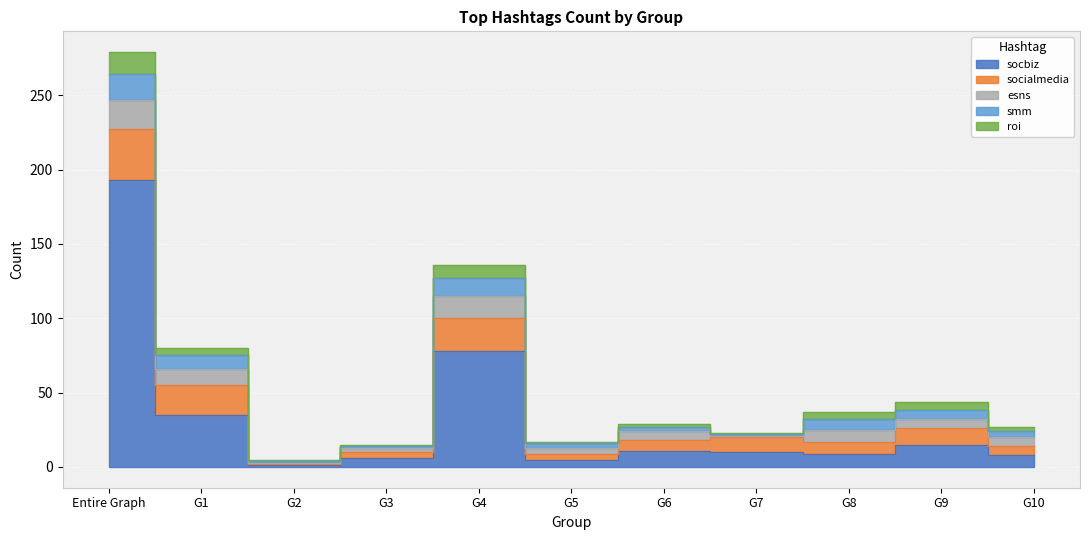

Which series has the largest range (max minus min)?

socbiz